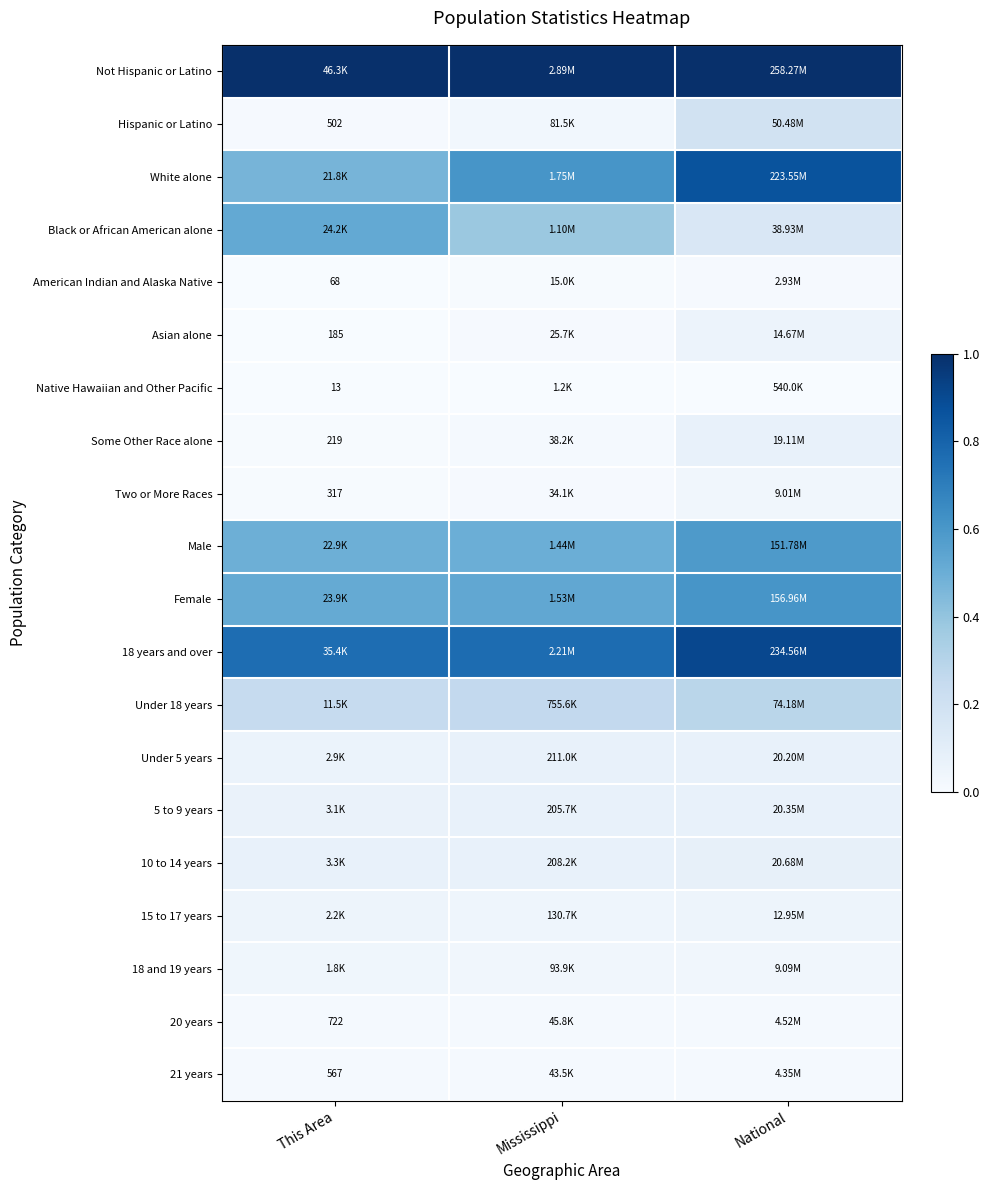

Is the value of 21 years at This Area greater than the value of American Indian and Alaska Native at This Area?

Yes